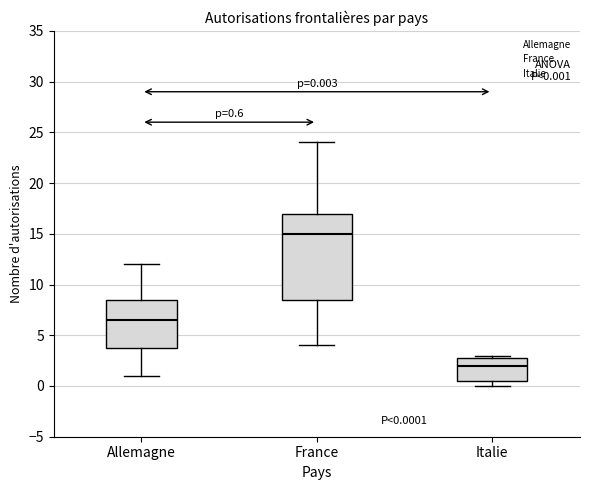

Comparing the boxes themselves (not the whiskers), which one is the tallest?

France